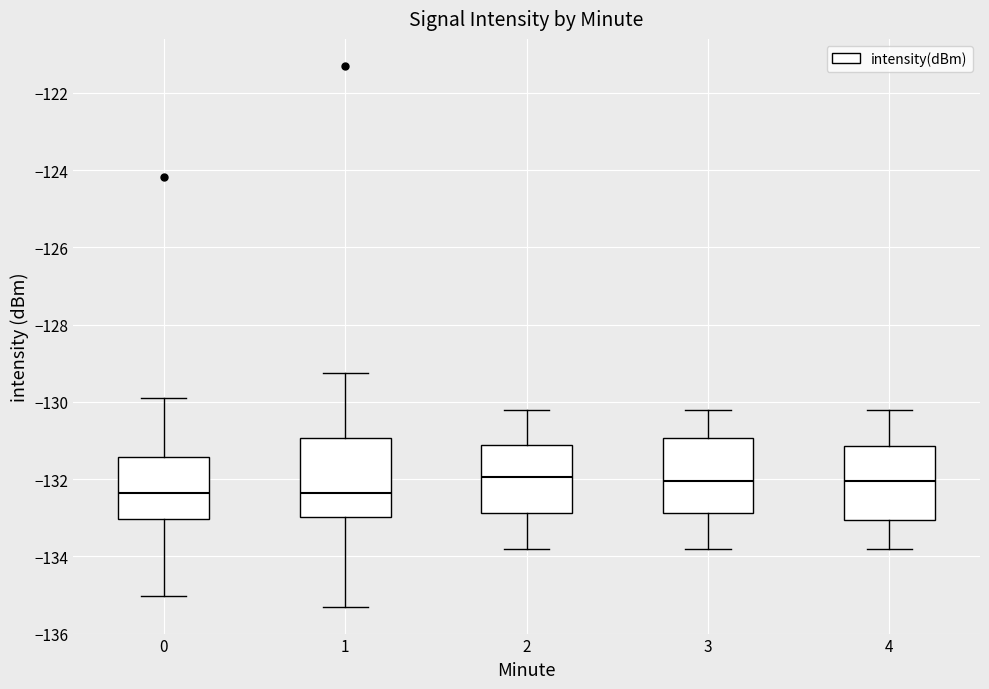

Reading left to right, transcribe this box plot: for each box, give where its median line is, the range the box spans, and where its two whiskers end, as read against the y-axis. The values are not printed on the chart, so give them approximately, as read against the axis.

0: median -132.4, box -133.0 to -131.4, whiskers -135.0 to -130.0
1: median -132.4, box -133.0 to -131.0, whiskers -135.4 to -129.2
2: median -132.0, box -132.8 to -131.2, whiskers -133.8 to -130.2
3: median -132.0, box -132.8 to -131.0, whiskers -133.8 to -130.2
4: median -132.0, box -133.0 to -131.2, whiskers -133.8 to -130.2